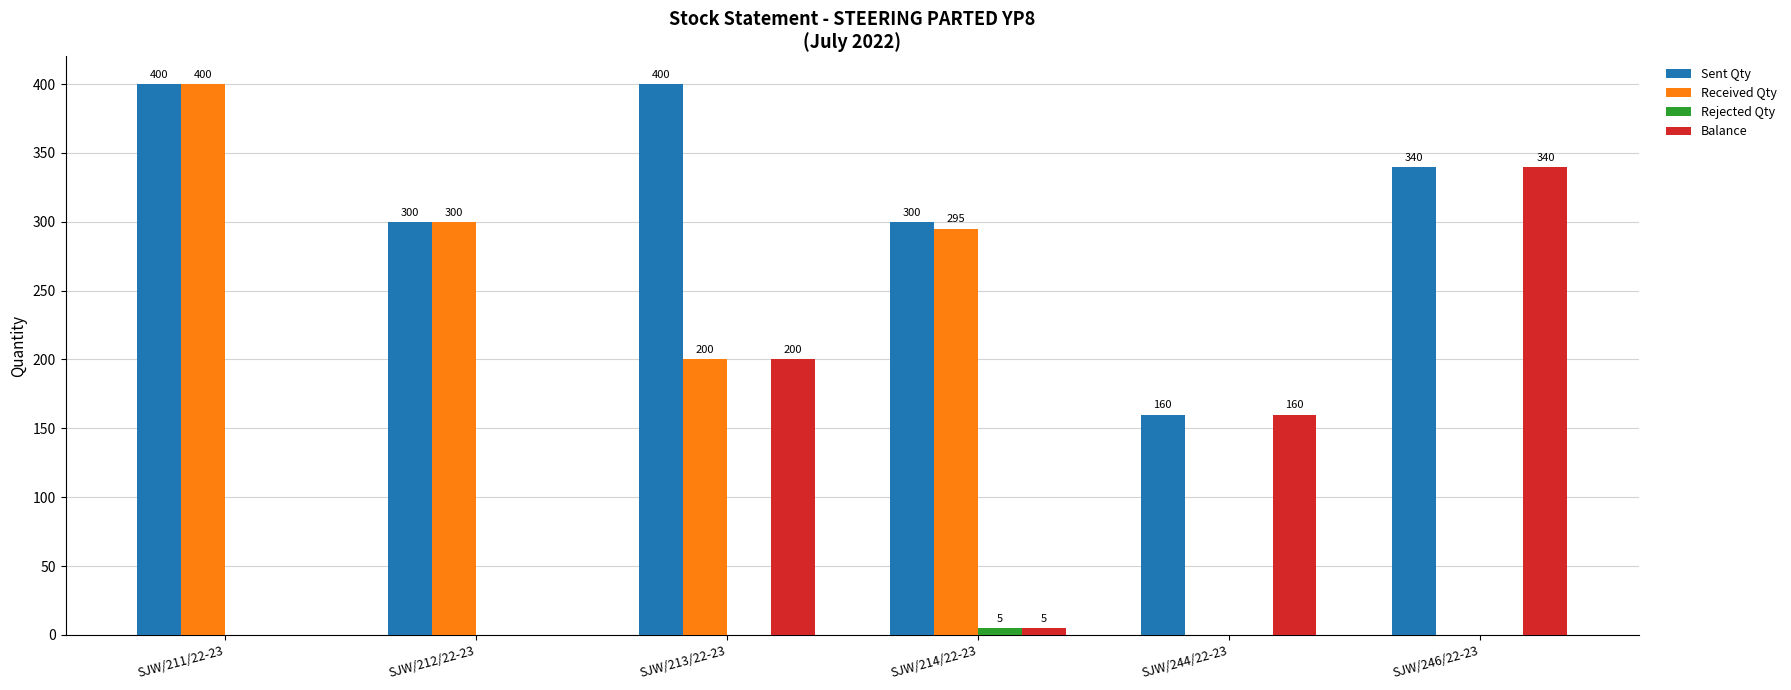

Does the chart contain stacked bars?

No